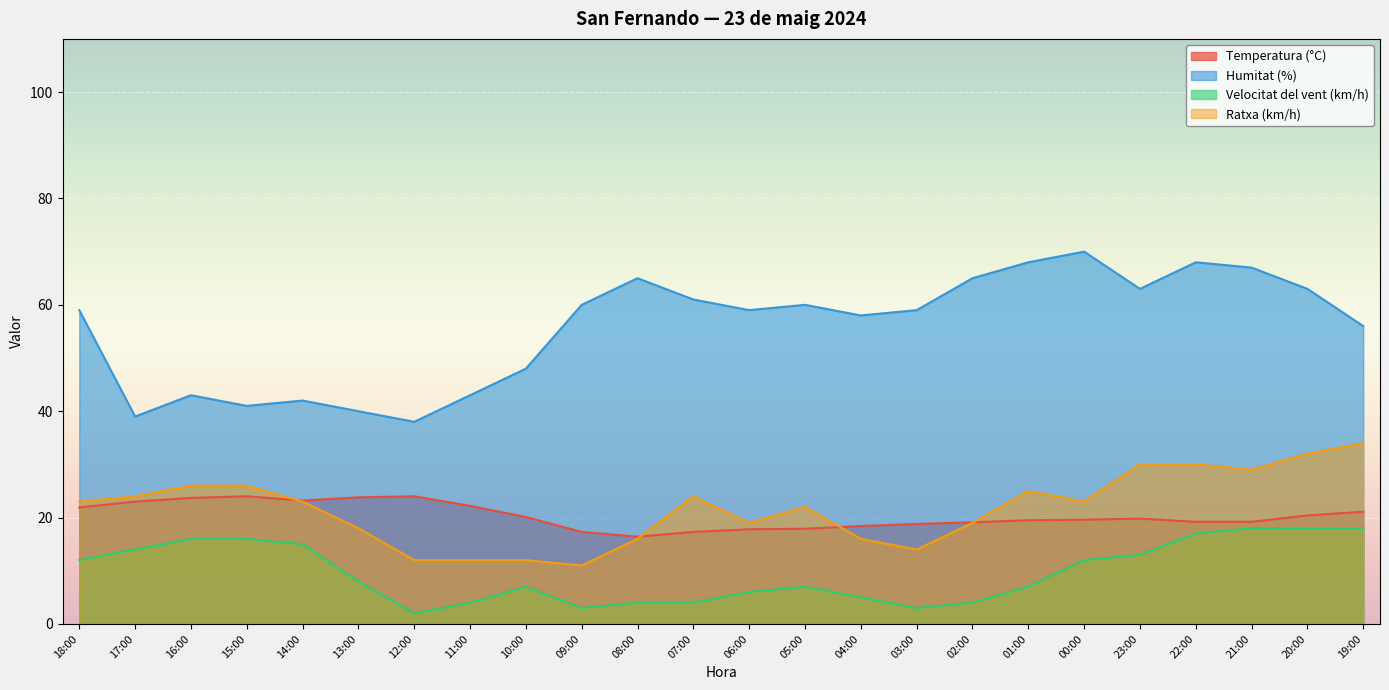

True or false: Humitat (%) and Ratxa (km/h) cross at least once.

False